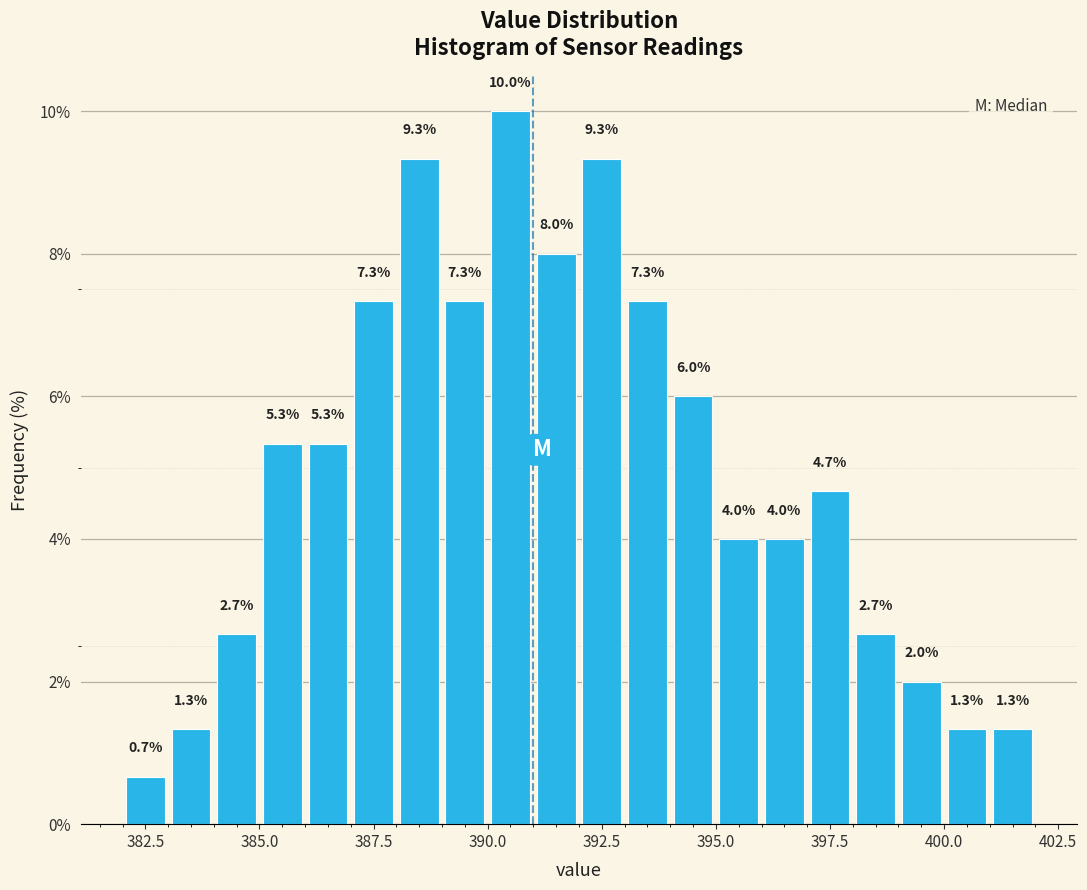

Read against the x-axis, roughly where is the centre of the tallest bar?

390.5